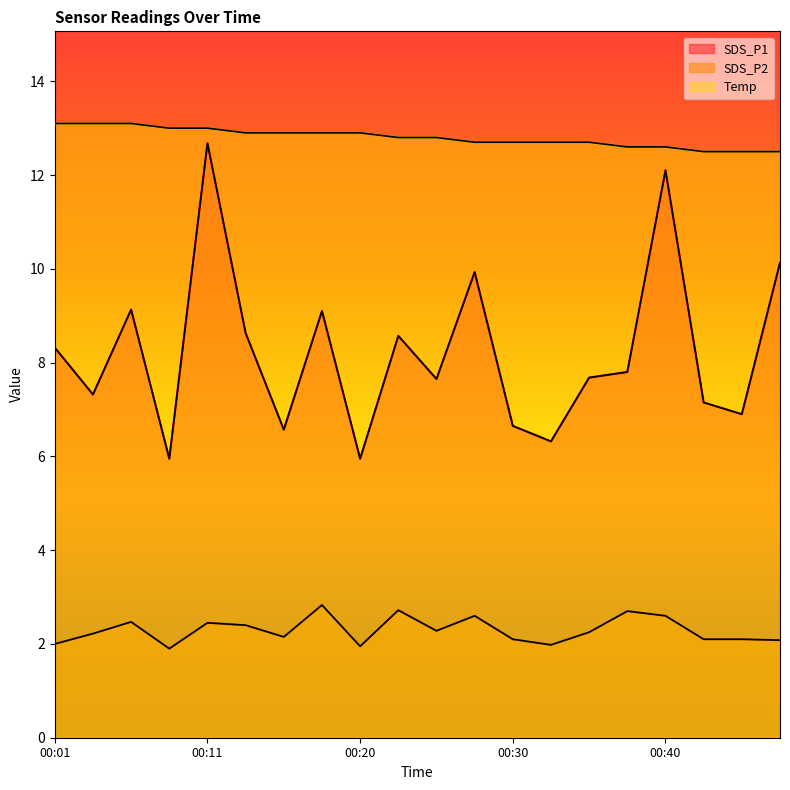

Is the value of SDS_P2 at 00:15 greater than the value of Temp at 00:40?

No